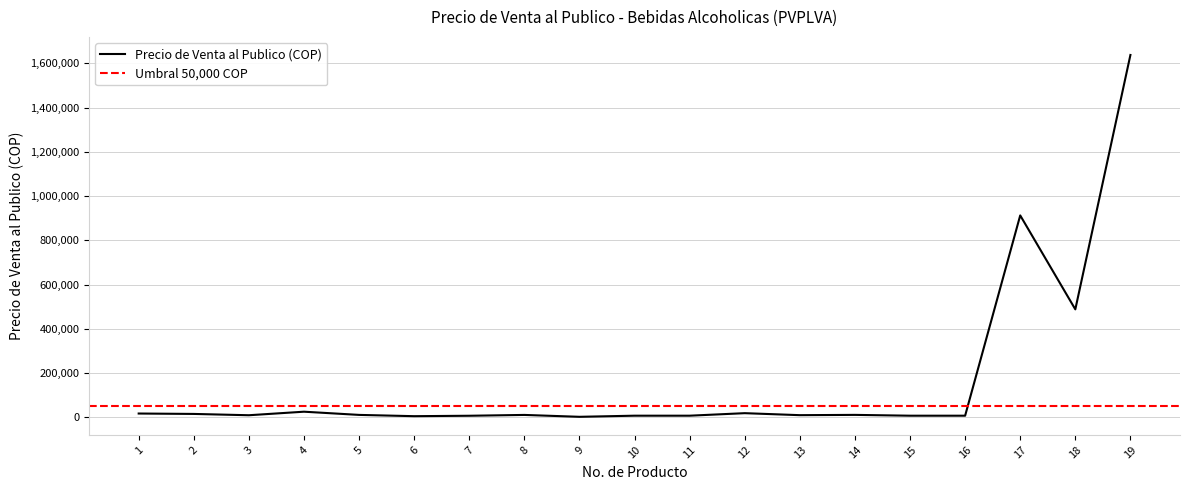

Rank the categories by value from lowest to highest.

9, 6, 7, 15, 16, 10, 11, 3, 13, 8, 5, 14, 2, 1, 12, 4, 18, 17, 19